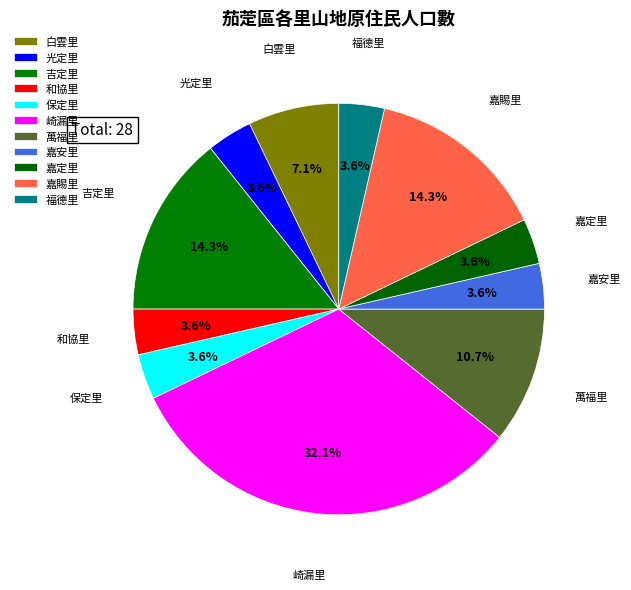

Is there any slice that represents more than half of the pie?

No